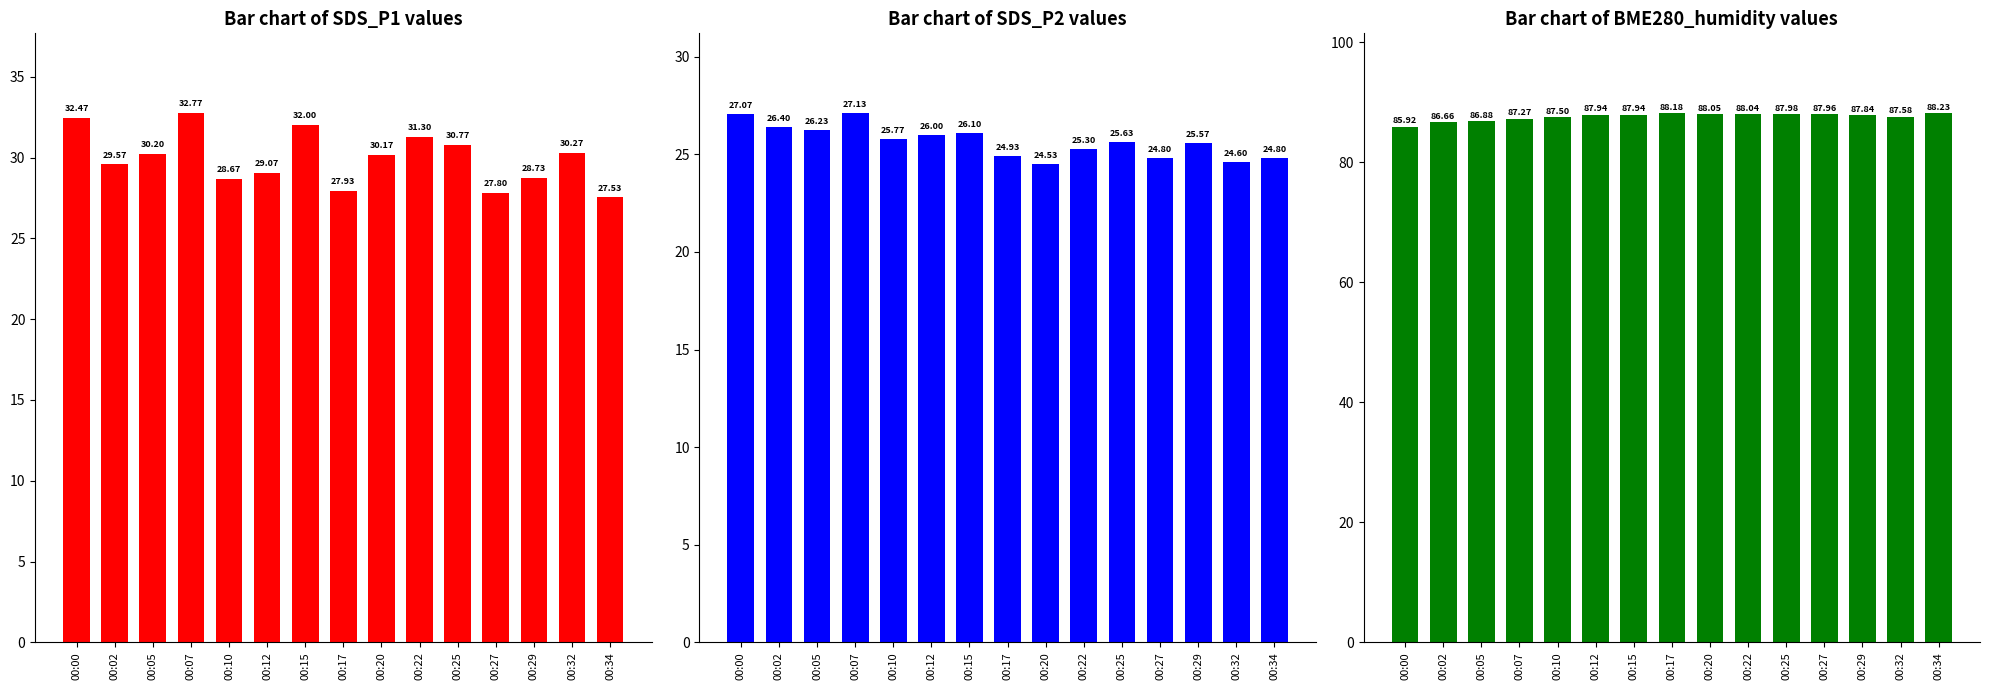

Reading left to right, extract all data points from this chart.

SDS_P1: 32.5	29.6	30.2	32.8	28.7	29.1	32.0	27.9	30.2	31.3	30.8	27.8	28.7	30.3	27.5
SDS_P2: 27.1	26.4	26.2	27.1	25.8	26.0	26.1	24.9	24.5	25.3	25.6	24.8	25.6	24.6	24.8
BME280_humidity: 85.9	86.7	86.9	87.3	87.5	87.9	87.9	88.2	88.0	88.0	88.0	88.0	87.8	87.6	88.2